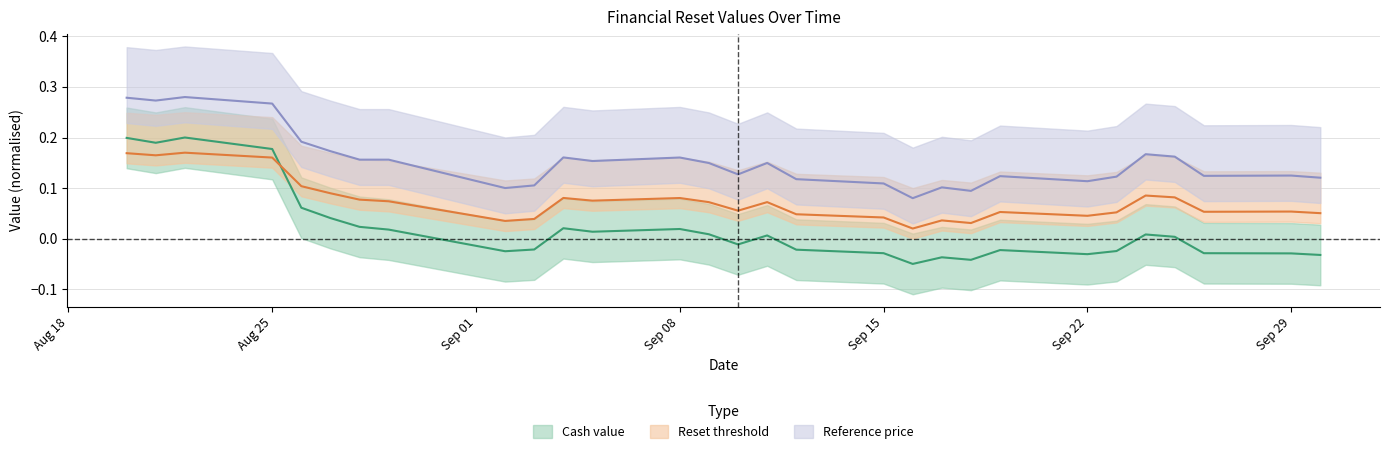

Where is the first local minimum for Cash value?

2025-08-21